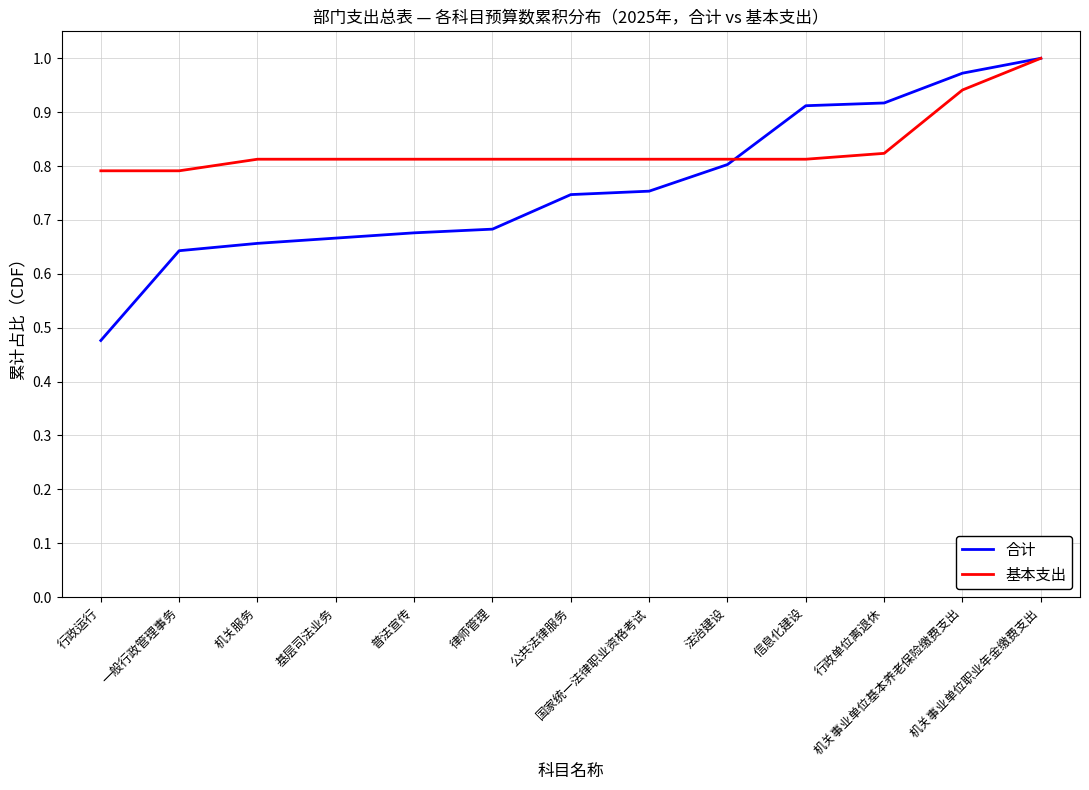

Which series has the largest range (max minus min)?

合计